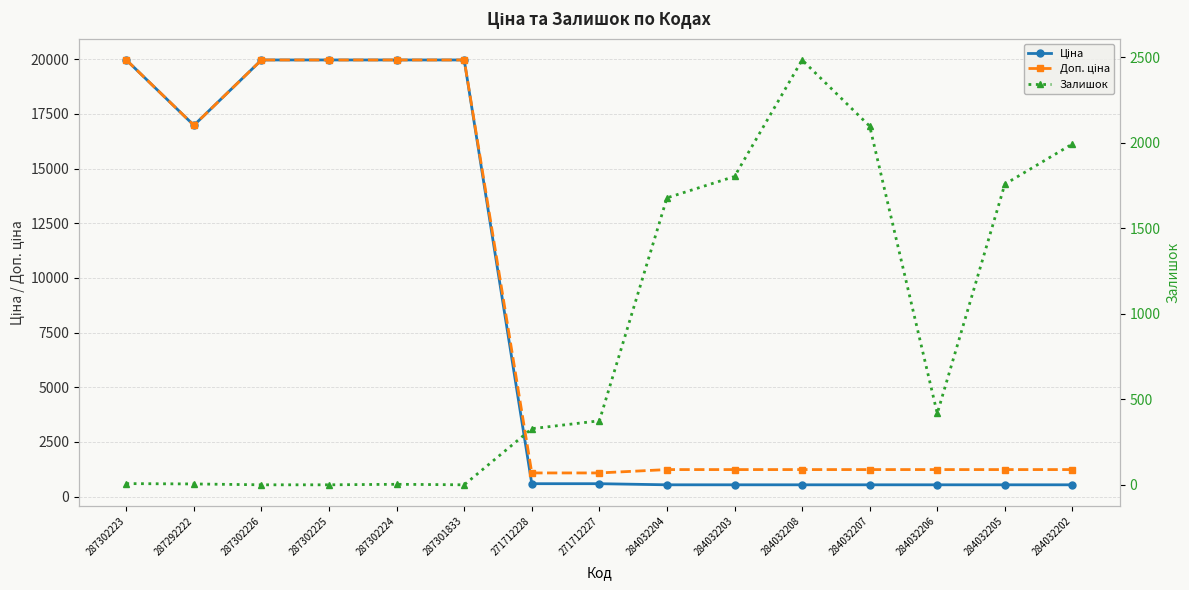

How many lines are shown in the chart?

3